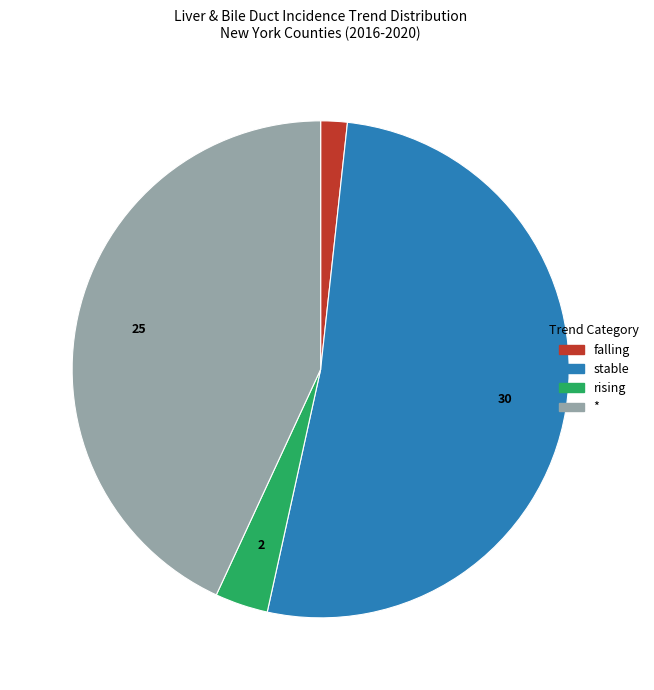

The stable slice represents 52% of the pie. True or false?

True